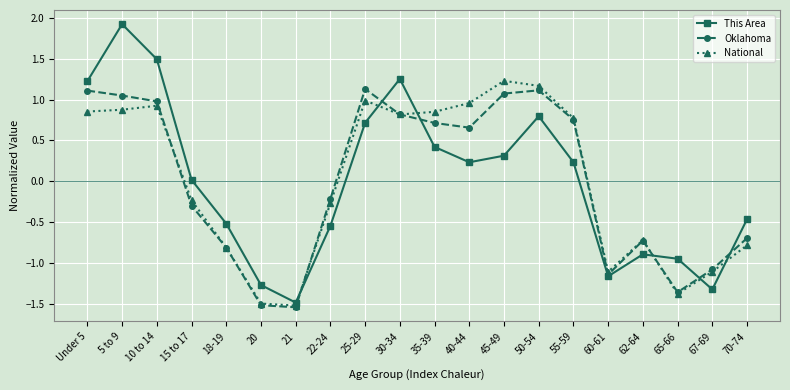

The value of Oklahoma at 15 to 17 is -0.5. True or false?

False